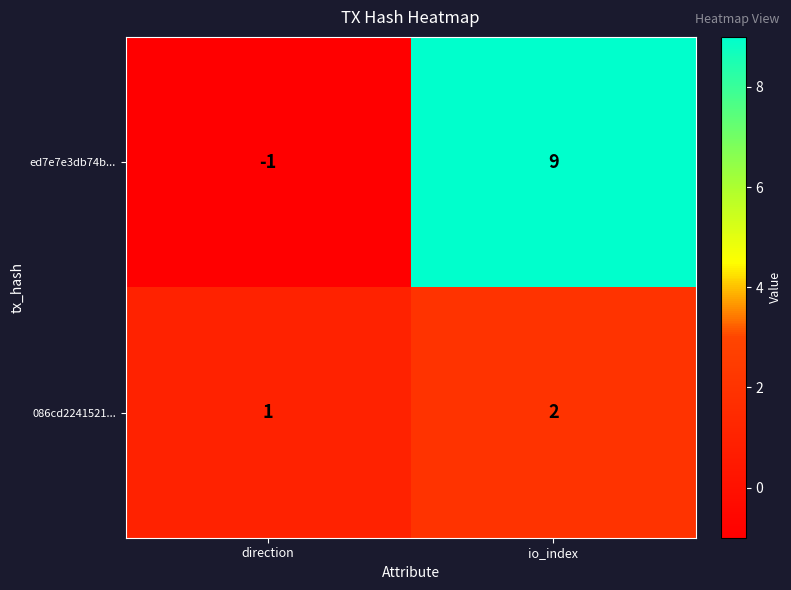

Where is ed7e7e3db74b... nearest to the value 4?

direction